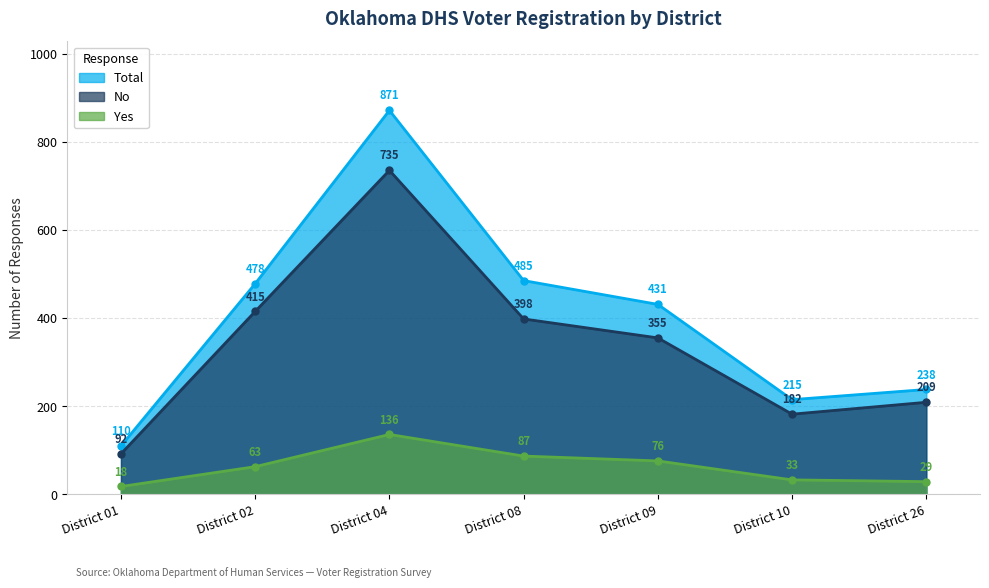

How many lines are shown in the chart?

3